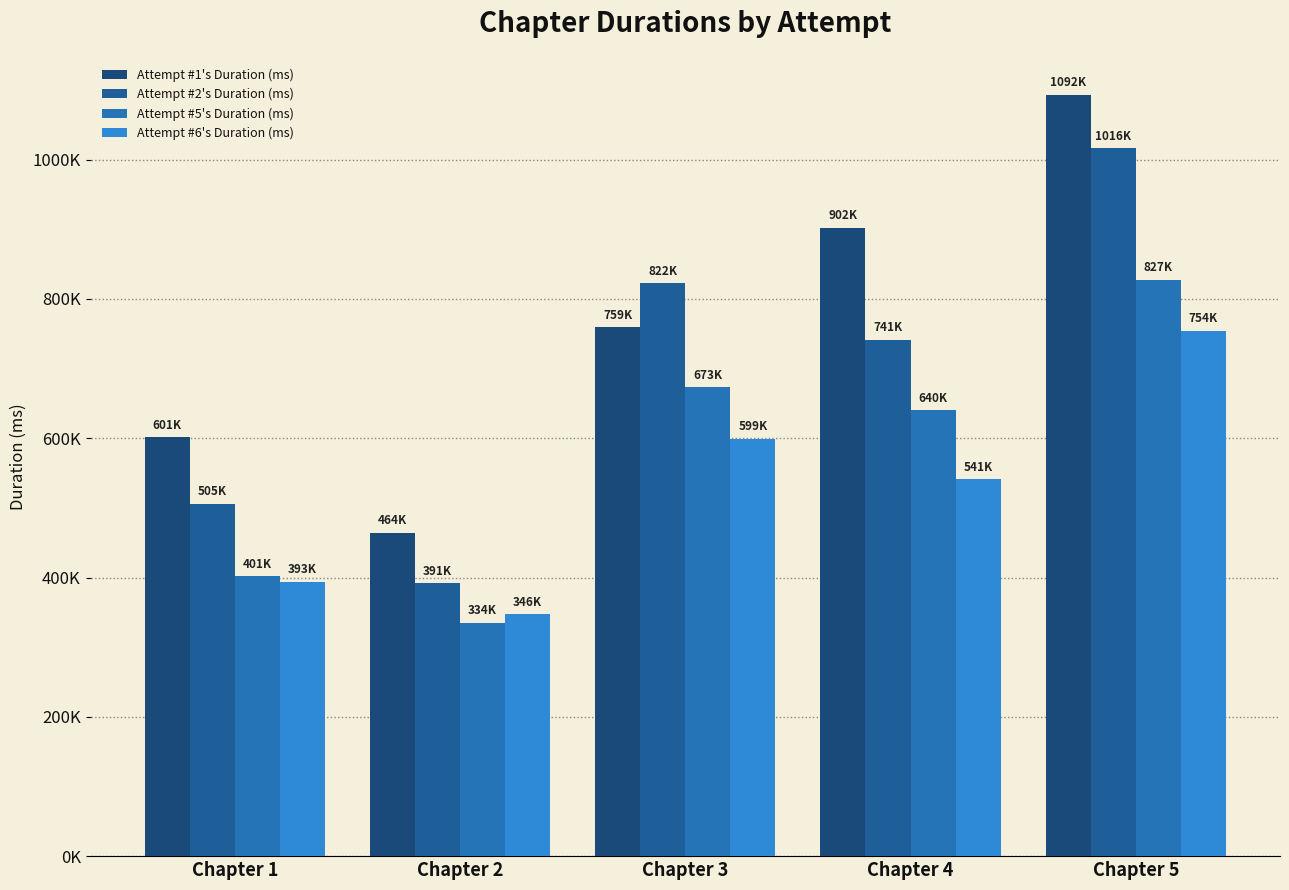

Are the bars horizontal?

No